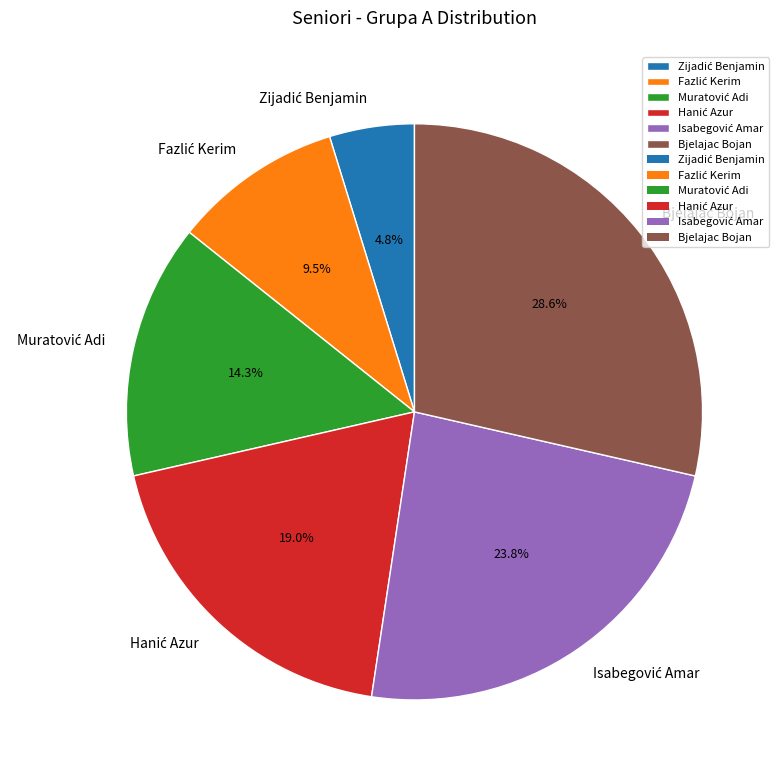

Which category has the biggest portion of the pie?

Bjelajac Bojan